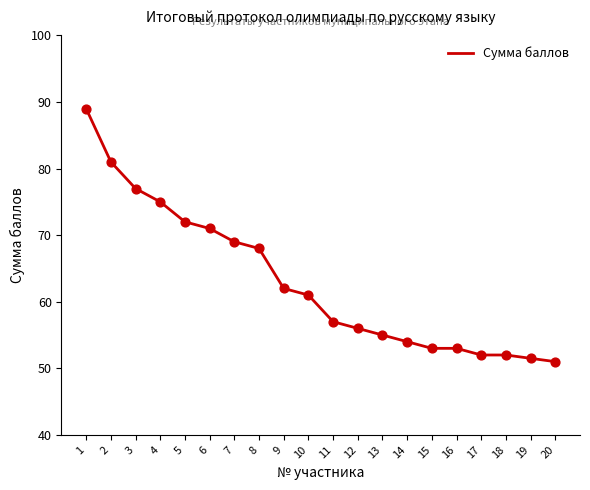

Between 17 and 13, which is larger?

13